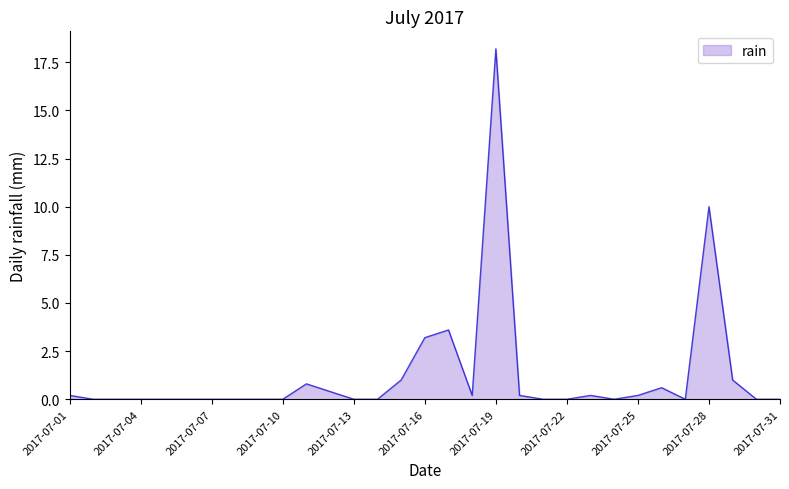

What is the greatest value displayed?

18.2